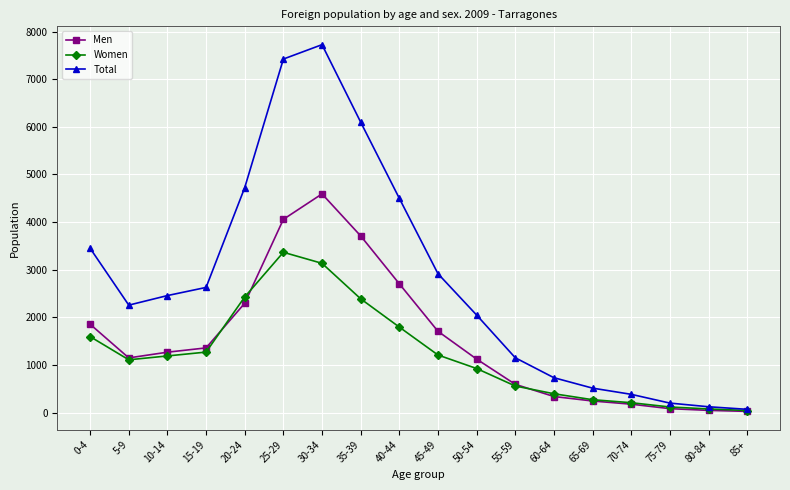

Is this an area chart (filled region under the line)?

No